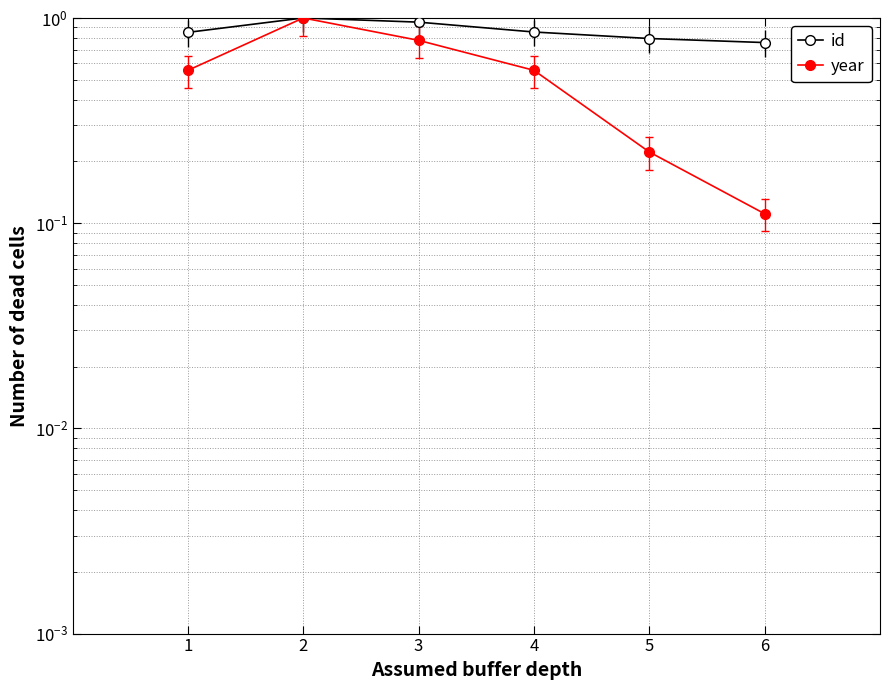

Read the year value at 3.

0.8